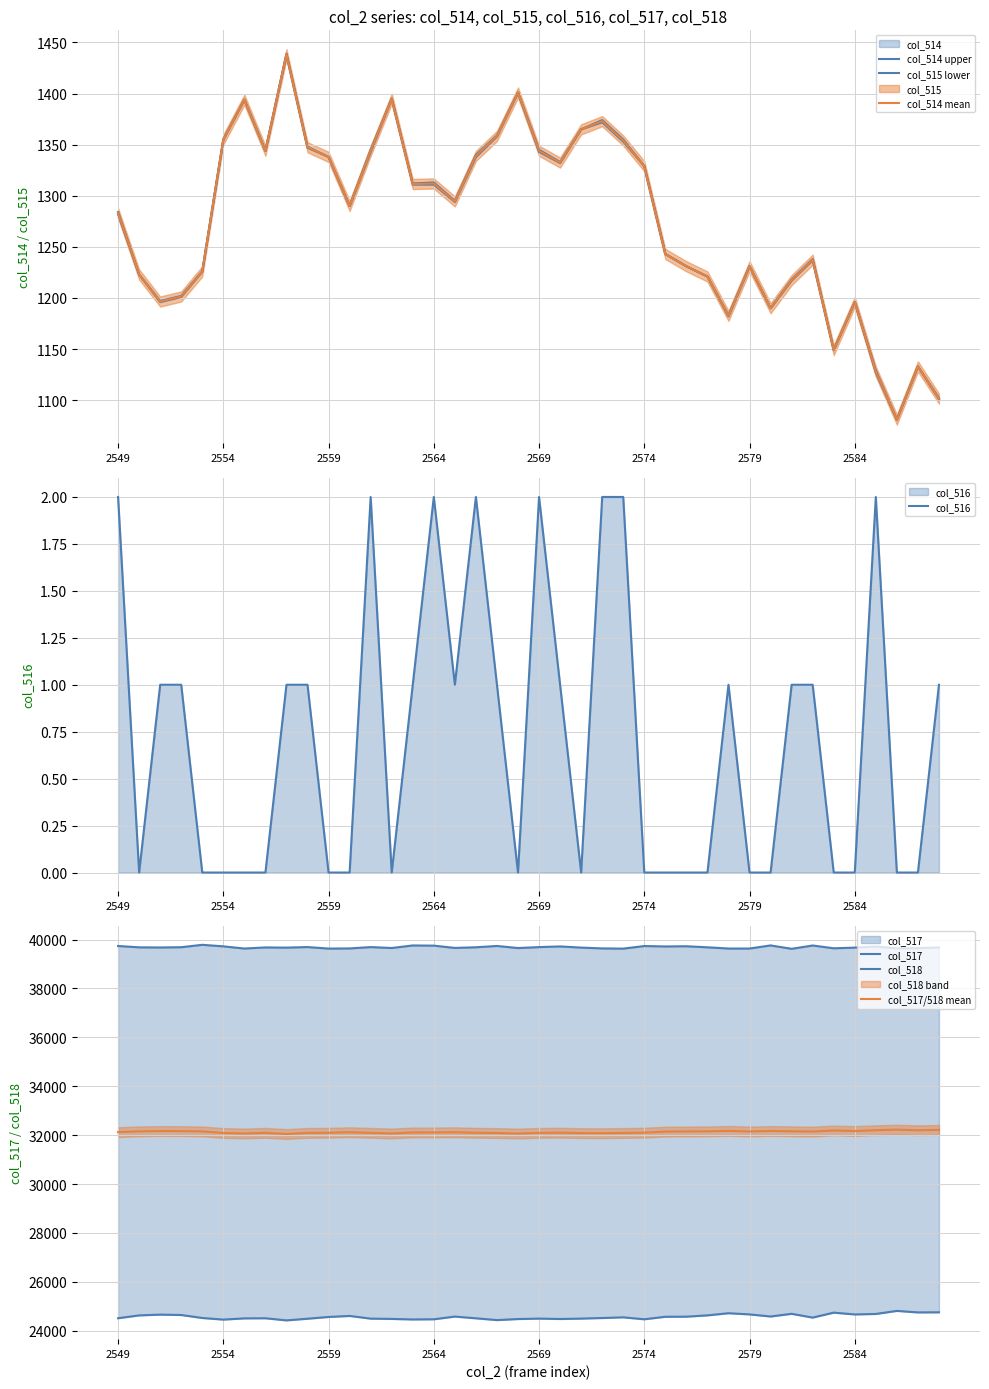

Reading right to left, transcribe all the data shown in this chart.

col_514: 1102	1133	1081	1129	1196	1149	1238	1218	1190	1231	1183	1221	1231	1243	1329	1355	1374	1365	1333	1345	1401	1359	1340	1295	1313	1312	1395	1345	1290	1338	1348	1439	1344	1394	1355	1226	1202	1197	1223	1284
col_515: 1101	1133	1081	1127	1196	1149	1237	1217	1190	1231	1182	1221	1231	1243	1329	1353	1372	1365	1332	1343	1401	1358	1338	1294	1311	1311	1395	1343	1290	1338	1347	1438	1344	1394	1355	1226	1201	1196	1223	1282
col_516: 1	0	0	2	0	0	1	1	0	0	1	0	0	0	0	2	2	0	1	2	0	1	2	1	2	1	0	2	0	0	1	1	0	0	0	0	1	1	0	2
col_517: 24755	24751	24813	24688	24668	24742	24539	24694	24584	24670	24718	24630	24577	24573	24470	24550	24522	24498	24482	24498	24480	24437	24510	24581	24470	24463	24485	24497	24607	24565	24493	24425	24512	24507	24457	24523	24645	24661	24629	24513
col_518: 39678	39651	39641	39718	39671	39644	39758	39623	39761	39634	39634	39684	39727	39719	39736	39630	39639	39672	39720	39692	39654	39739	39685	39659	39752	39760	39655	39693	39638	39632	39694	39671	39679	39634	39723	39786	39688	39677	39683	39738